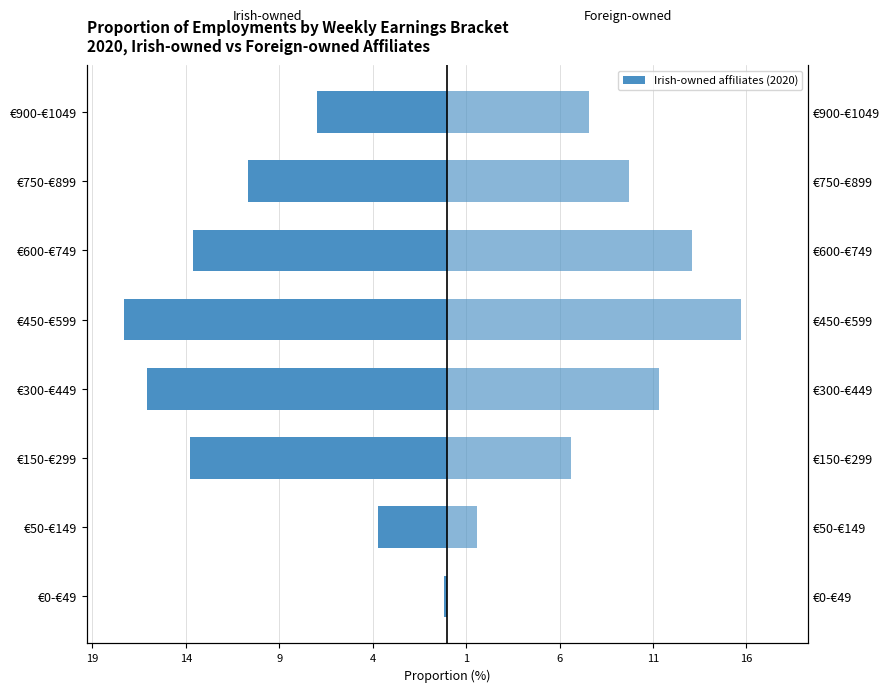

How many series are shown in this chart?

2